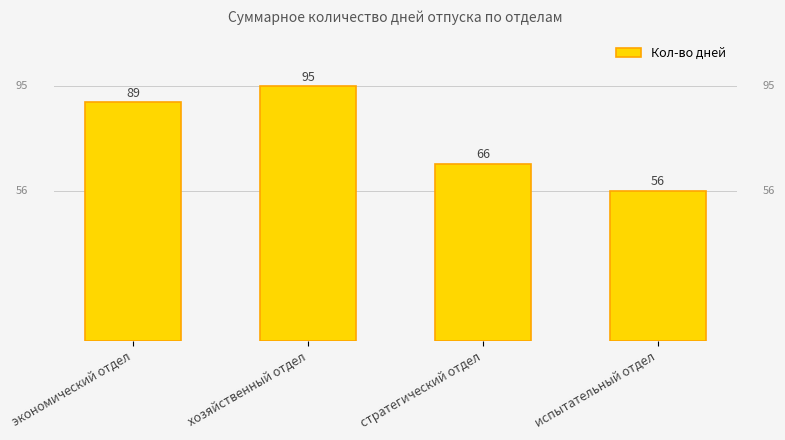

What position from the left is экономический отдел?

1